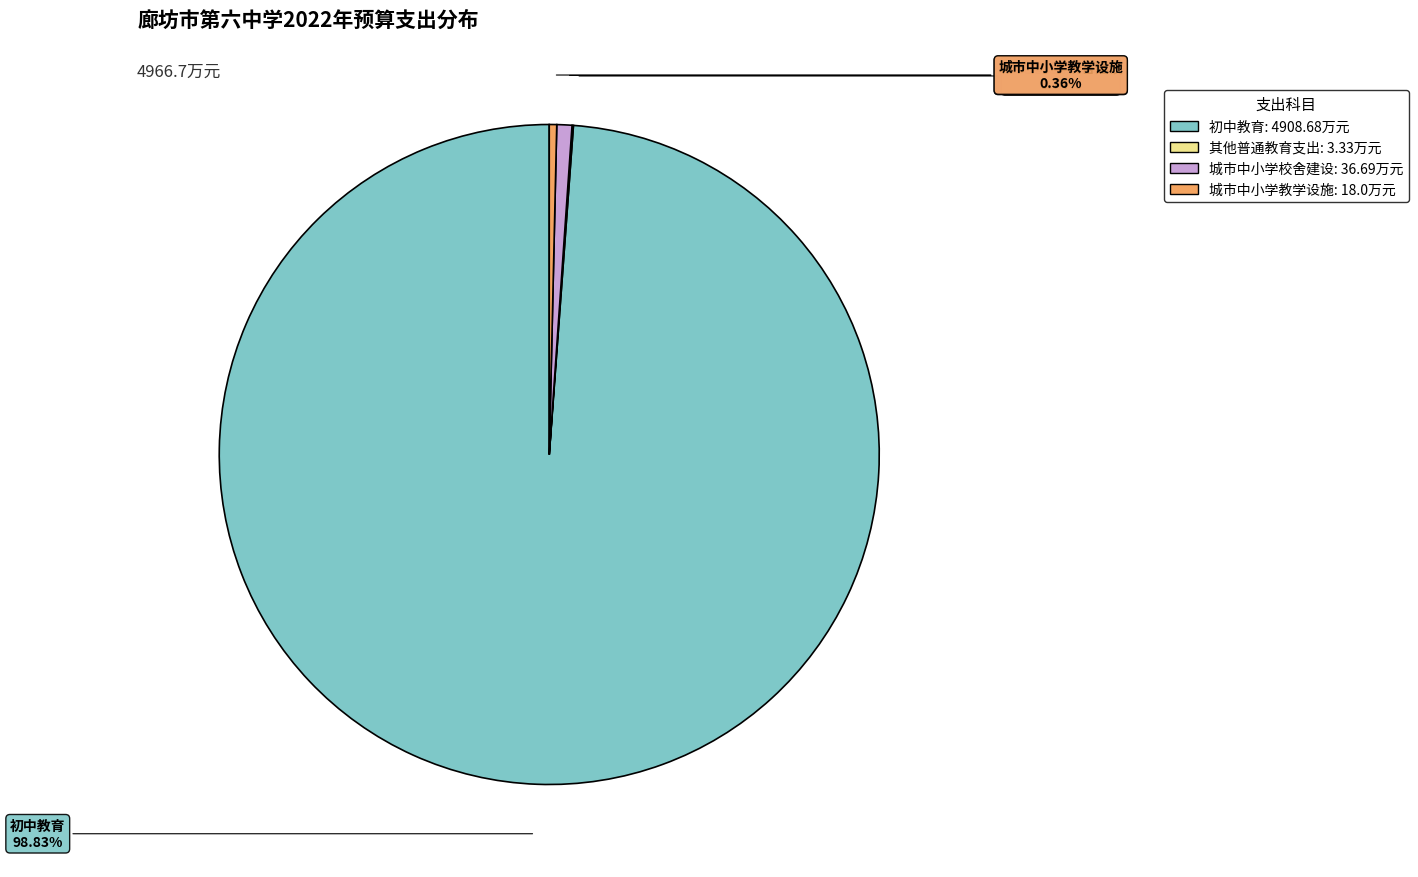

Is there a majority slice in this chart?

Yes